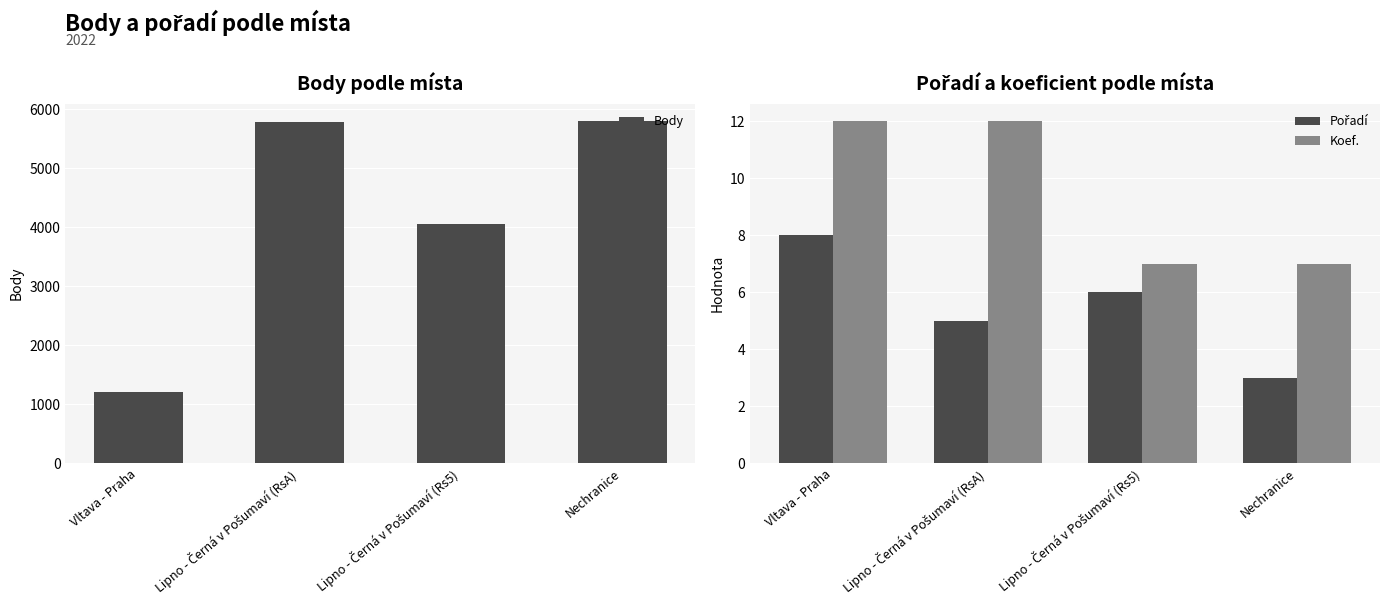

Read the Body value at Vltava - Praha, to the nearest 100.

1200